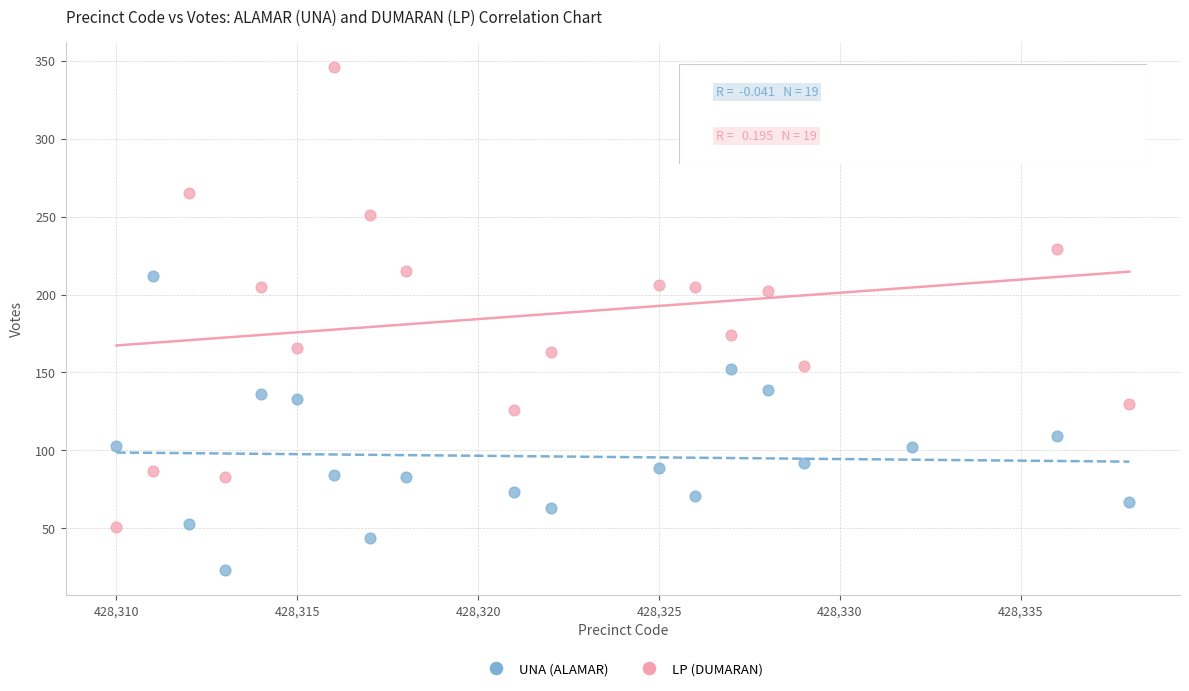

Across all data points, what is the range of X values (max minus min)?

28